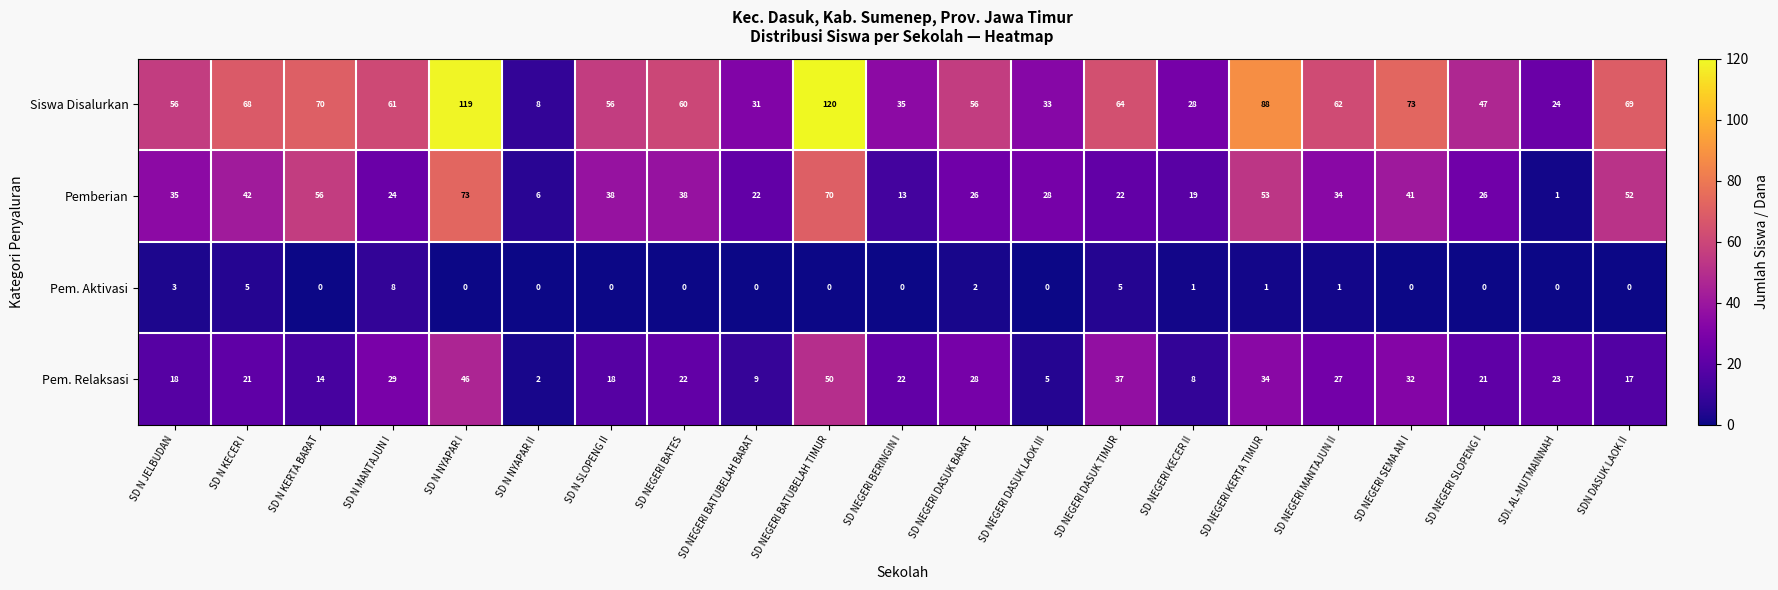

Which series has the largest range (max minus min)?

Siswa Disalurkan